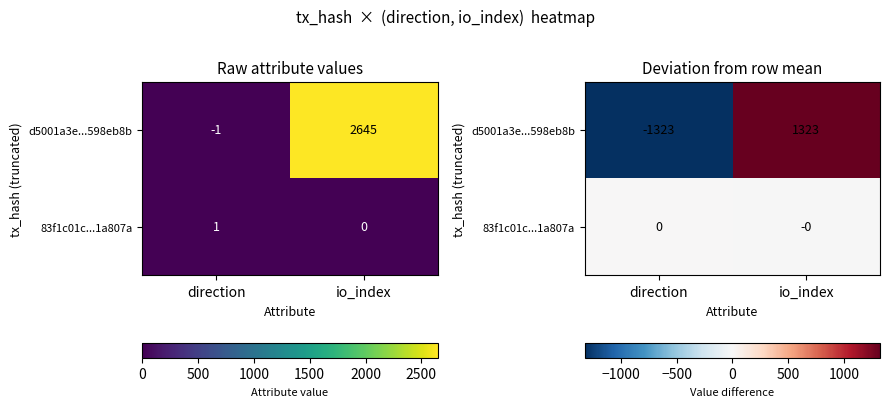

At how many categories does at least one series exceed -857?

2